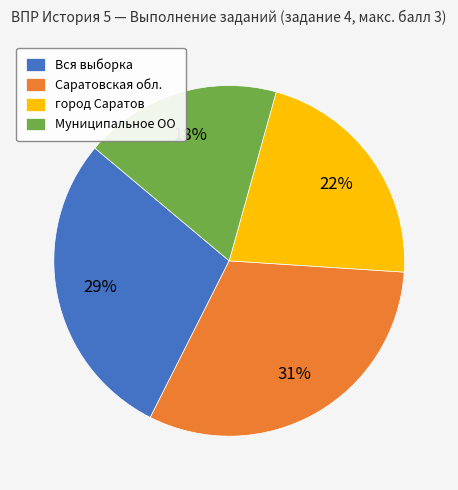

To the nearest percent, what is the combined percentage of Вся выборка and Муниципальное ОО?

47%